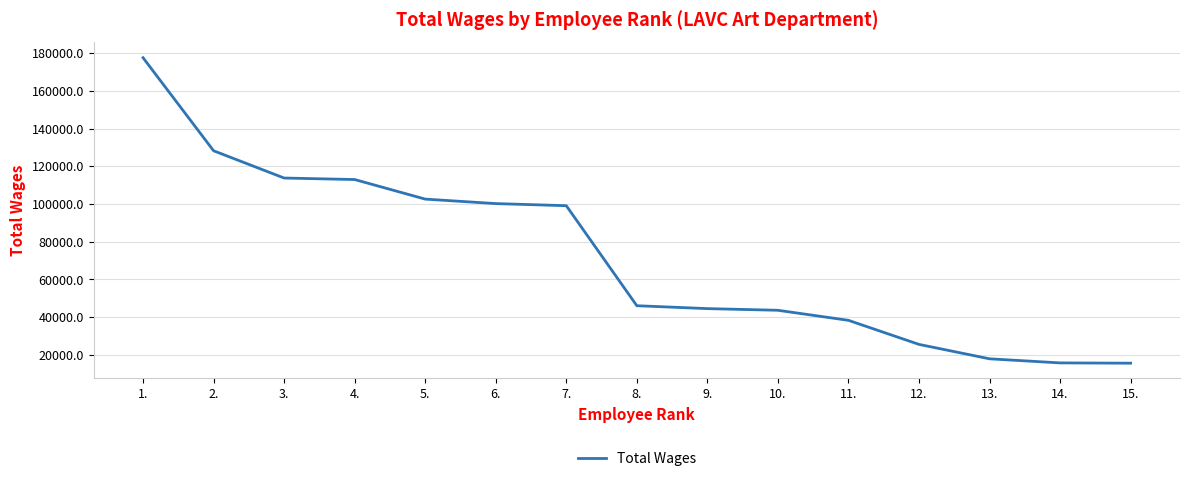

What is the maximum value shown in the chart?

177627